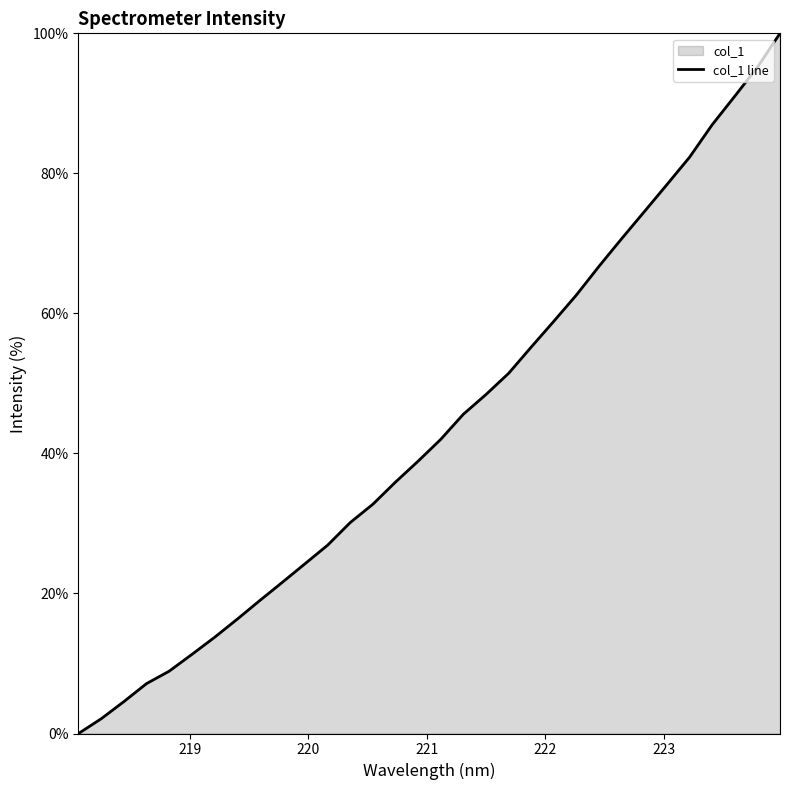

What is the greatest value displayed?

100.0